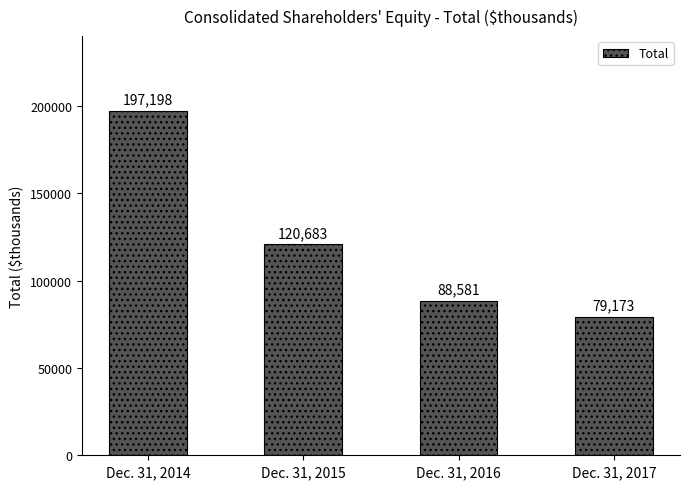

How many bars are there in total?

4